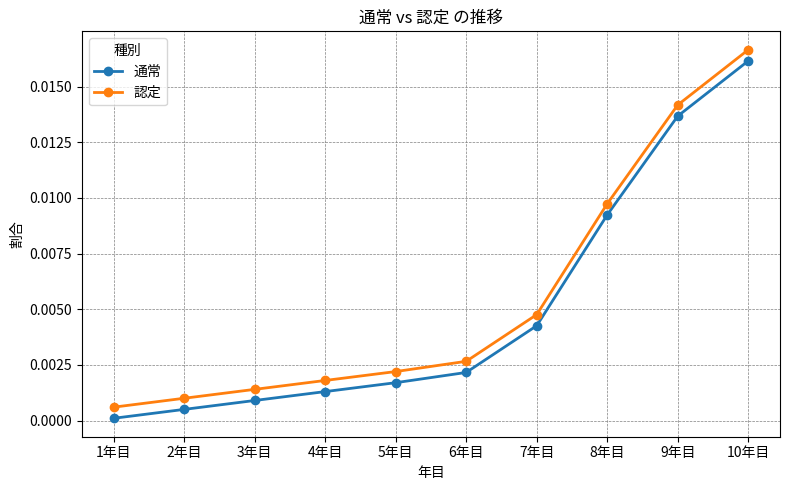

What position from the right is 10年目?

1